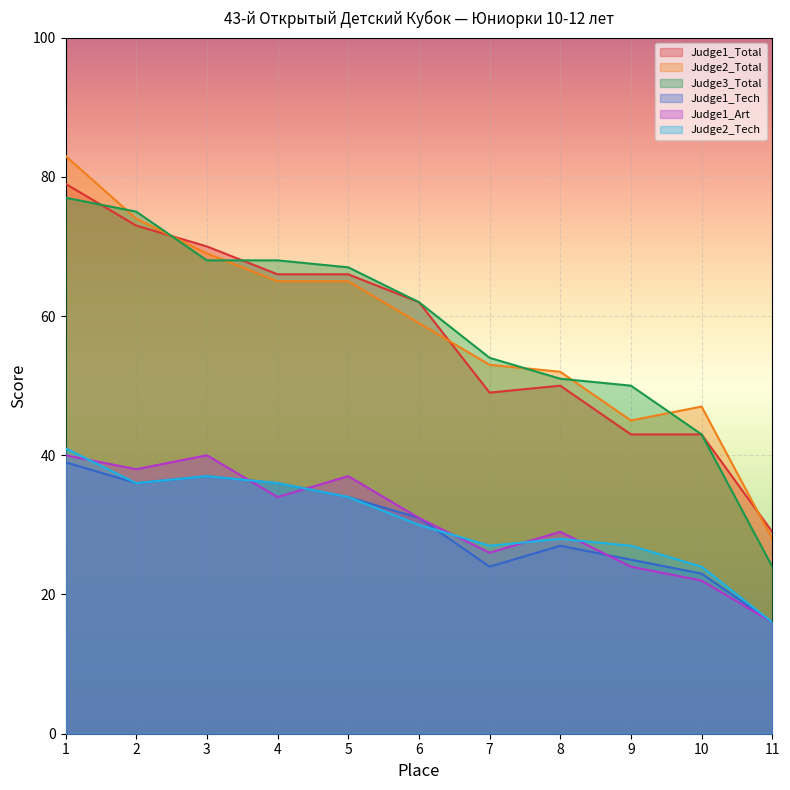

At 3, list the series in order from smallest to largest.

Judge1_Tech, Judge2_Tech, Judge1_Art, Judge3_Total, Judge2_Total, Judge1_Total